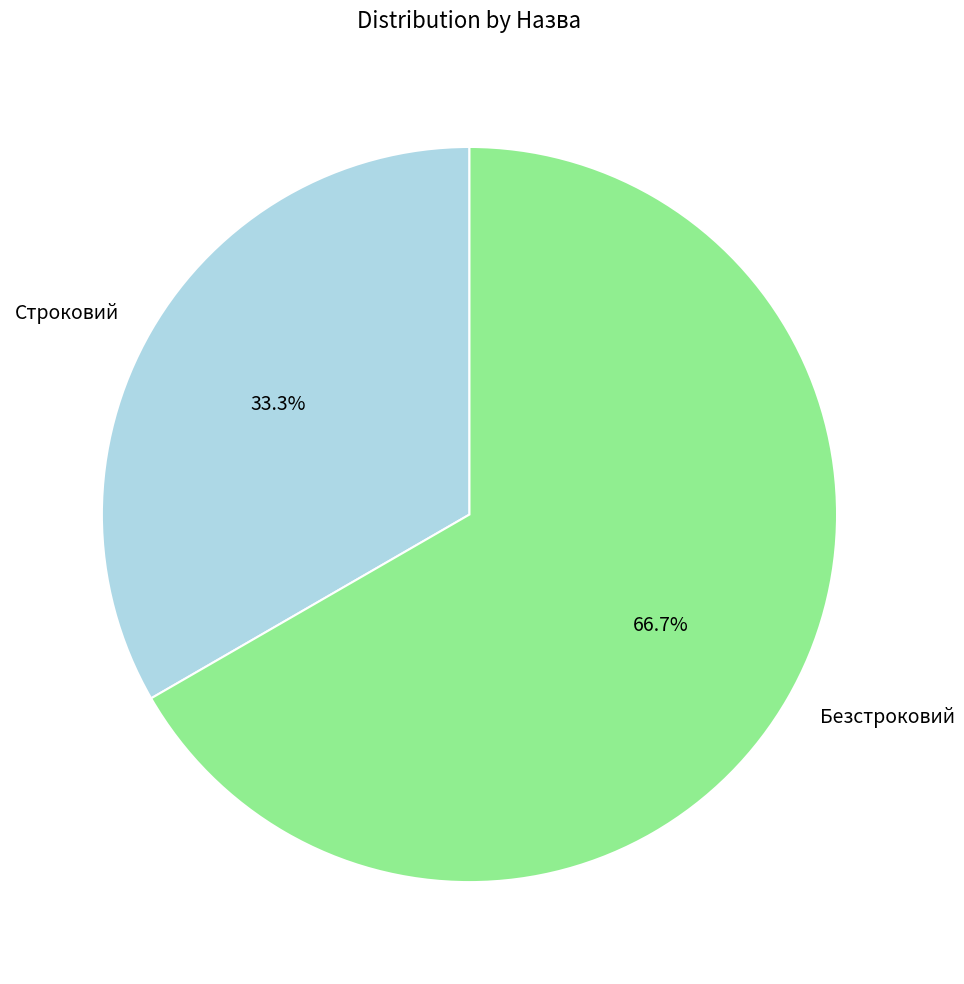

Rank the categories by value from highest to lowest.

Безстроковий, Строковий